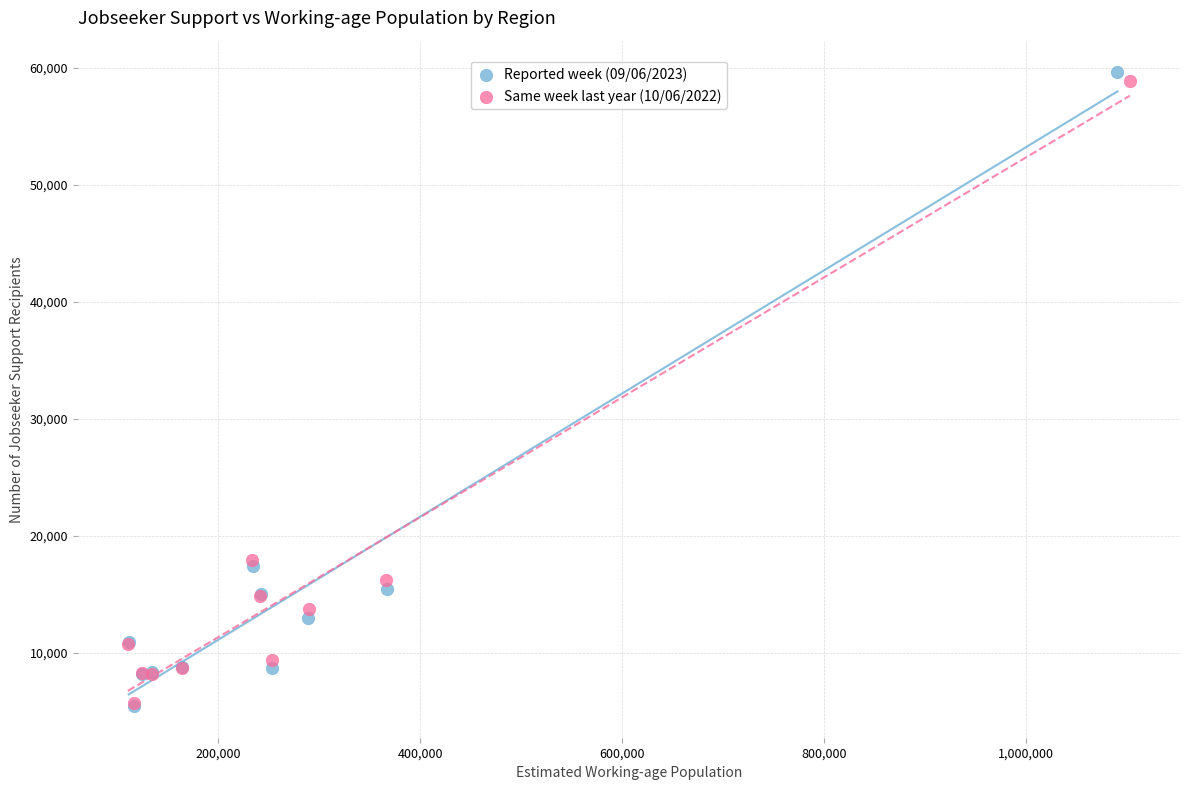

What are all the series names shown in the legend?

Reported week (09/06/2023), Same week last year (10/06/2022)